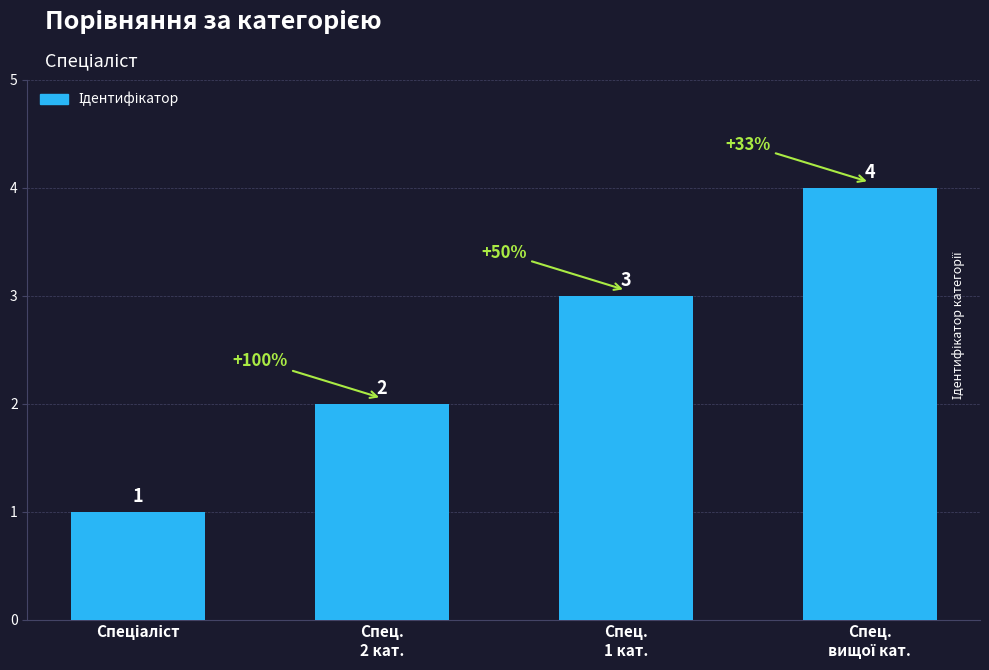

Reading left to right, what are all the values shown in this chart?

1	2	3	4